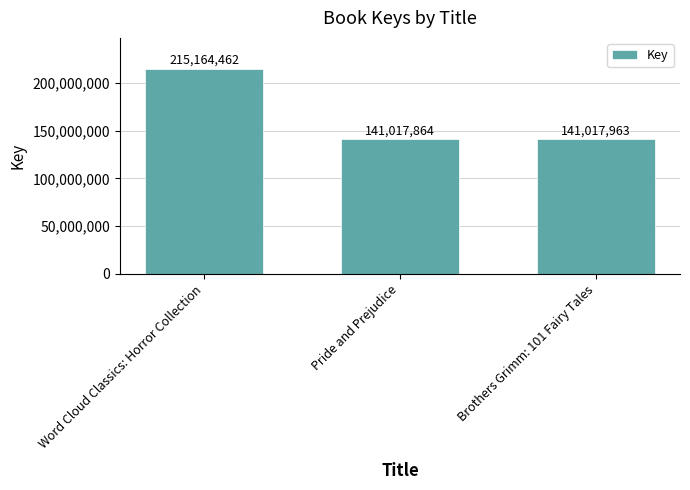

Where is the data nearest to the value 178091163?

Brothers Grimm: 101 Fairy Tales